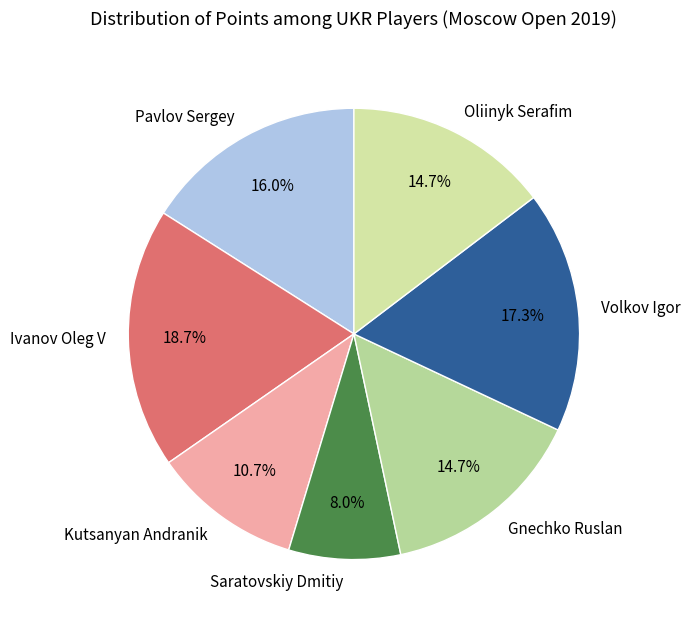

To the nearest percent, what portion does Saratovskiy Dmitiy represent?

8%